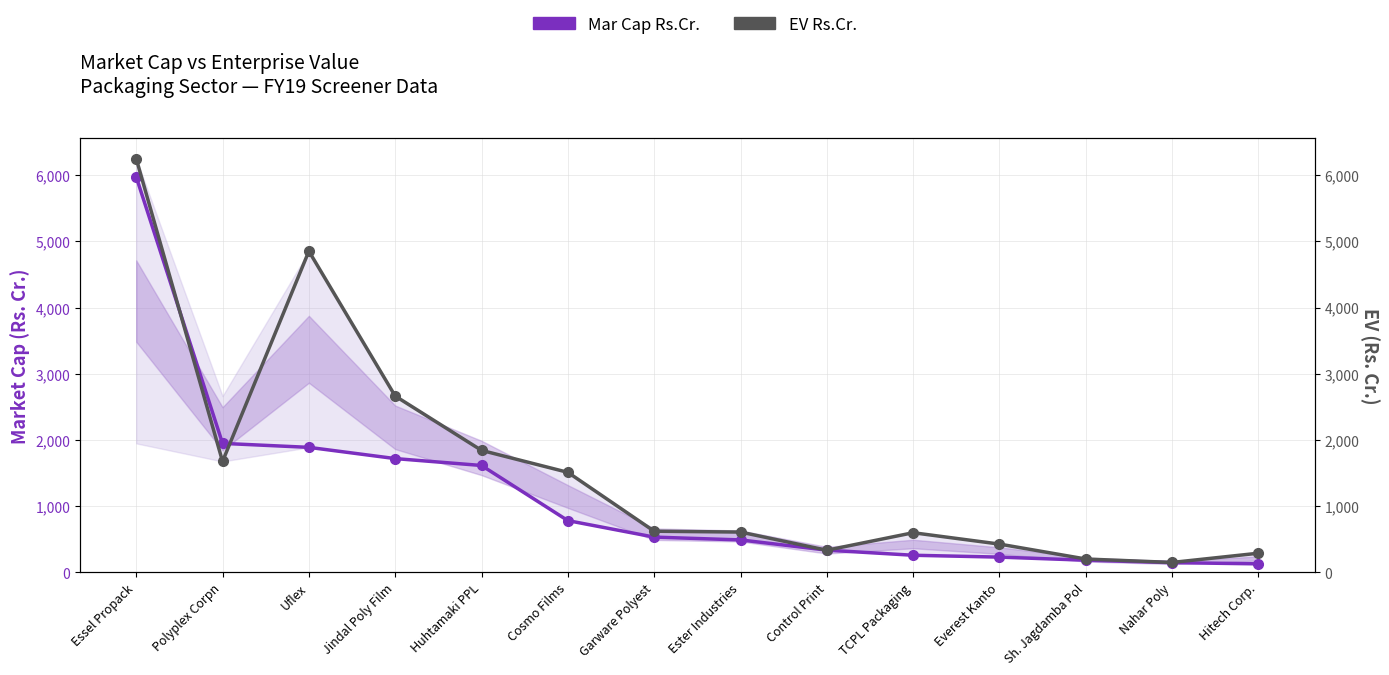

What is the sum of all EV Rs.Cr. values?

22029.9